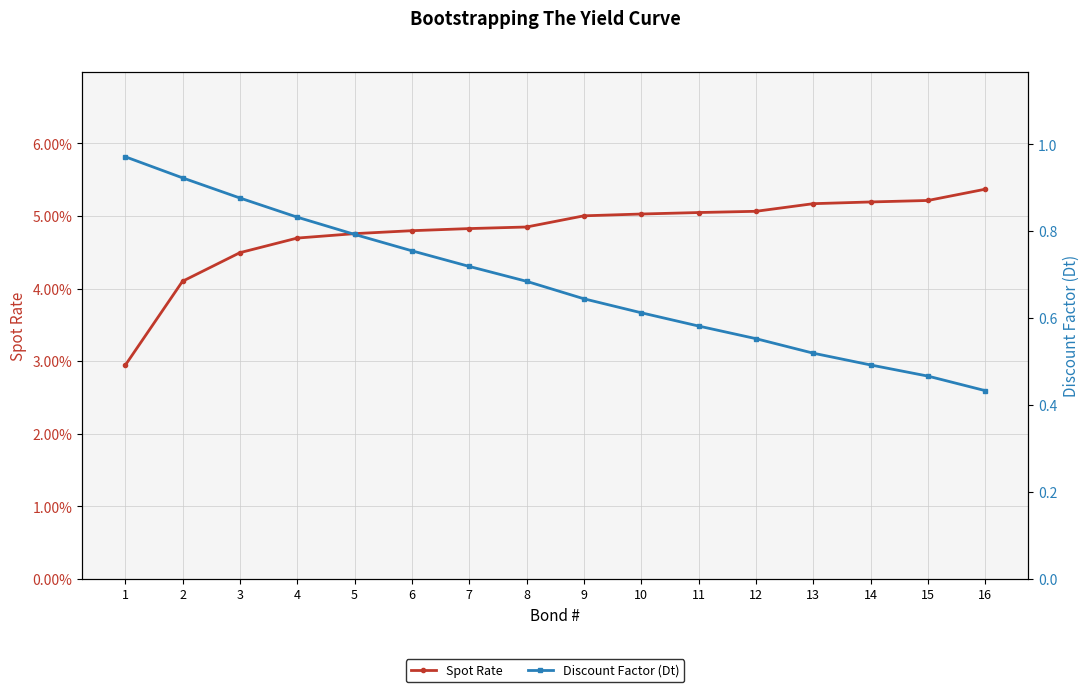

Rank the series at 8 from highest to lowest value.

Discount Factor (Dt), Spot Rate